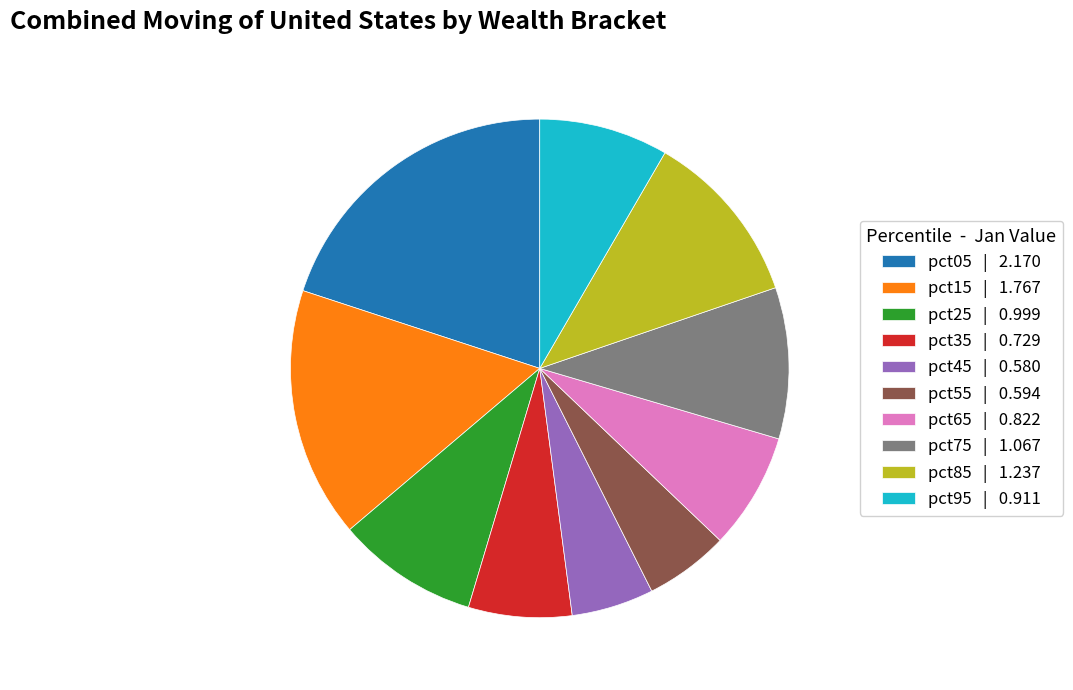

Which has a higher value, pct75 | 1.067 or pct55 | 0.594?

pct75 | 1.067